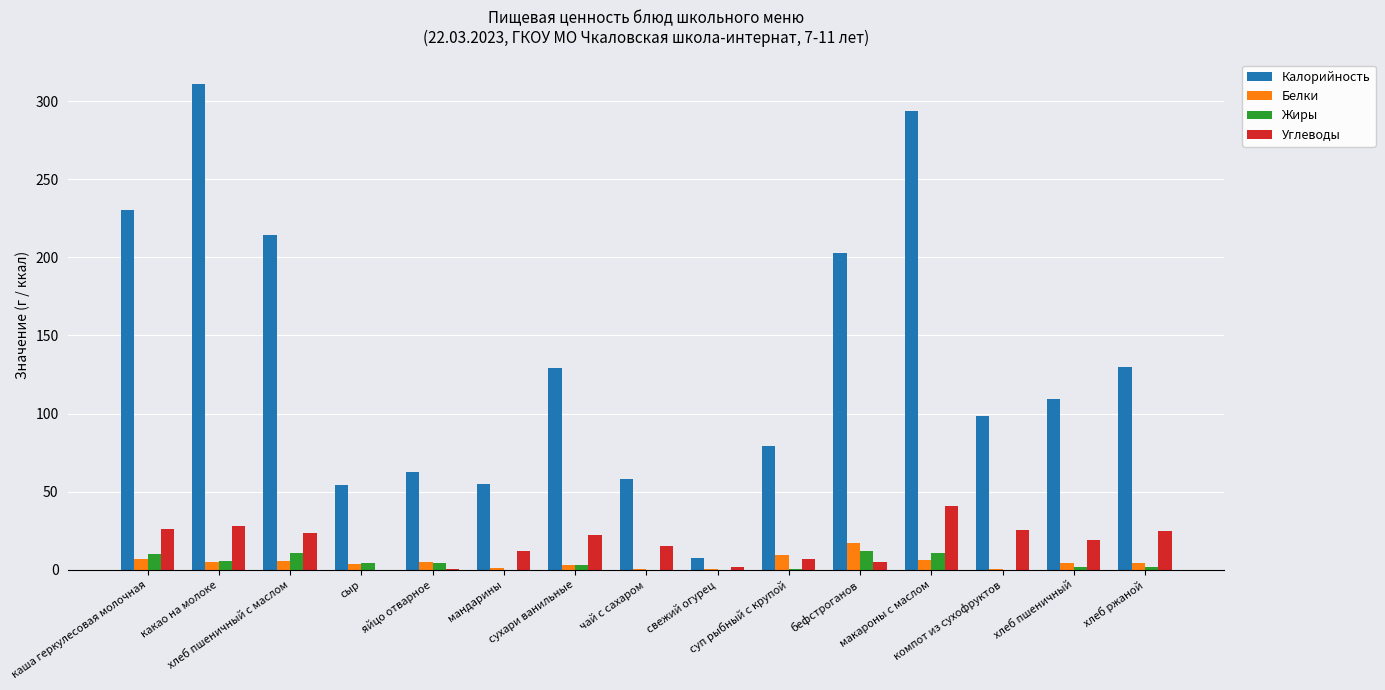

What is the sum of the Жиры values at чай с сахаром and яйцо отварное?

4.6